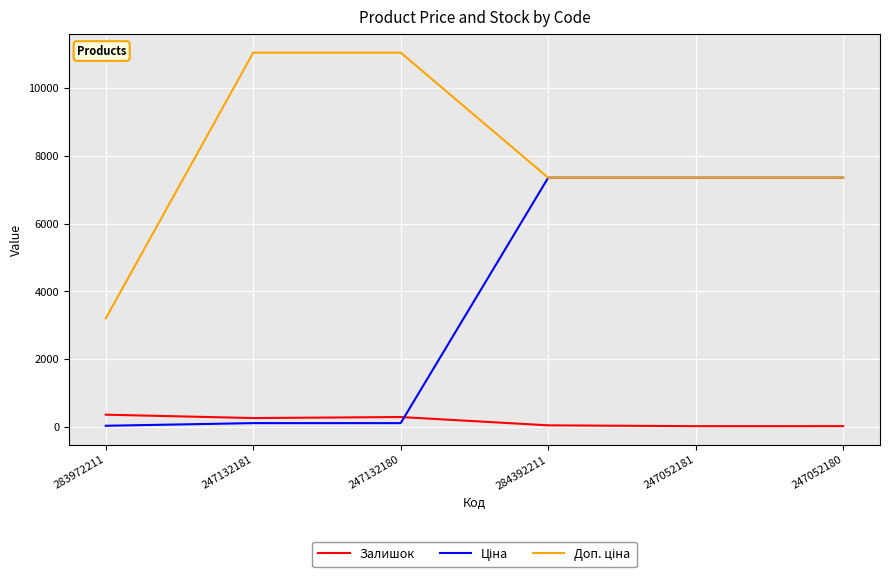

The Залишок series shows 360.0 at 283972211. True or false?

True